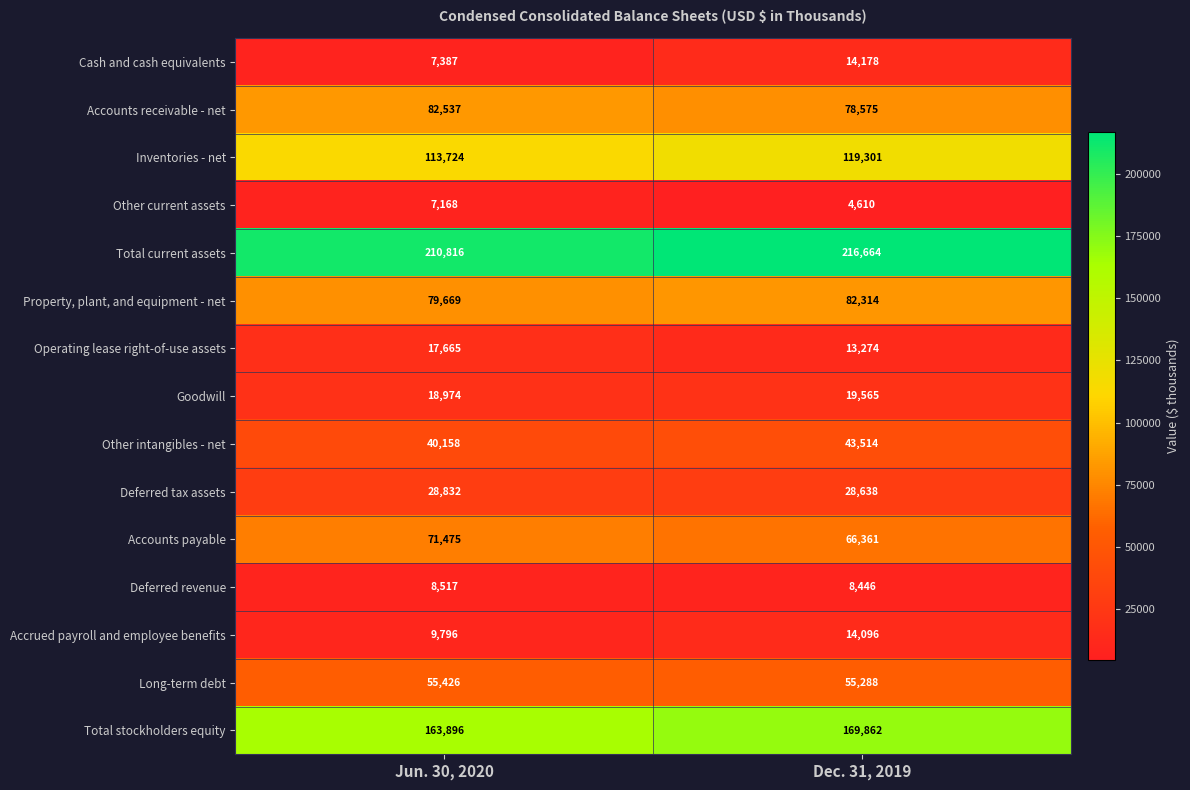

What is the approximate value of Other intangibles - net at Jun. 30, 2020?

40158